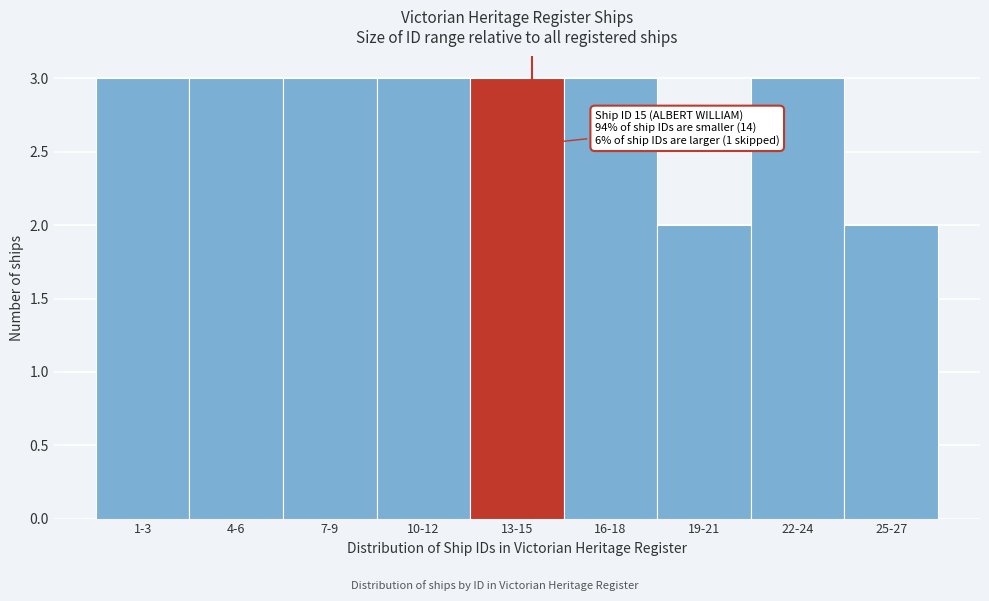

Reading left to right, transcribe all the data shown in this chart.

3	3	3	3	3	3	2	3	2